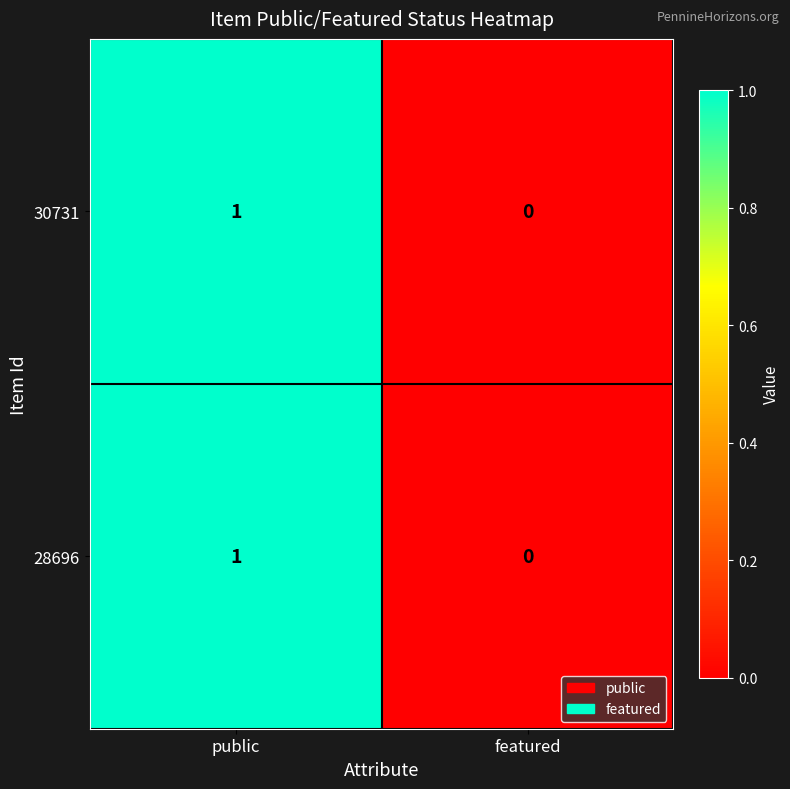

Rank the categories by 28696 value from highest to lowest.

public, featured